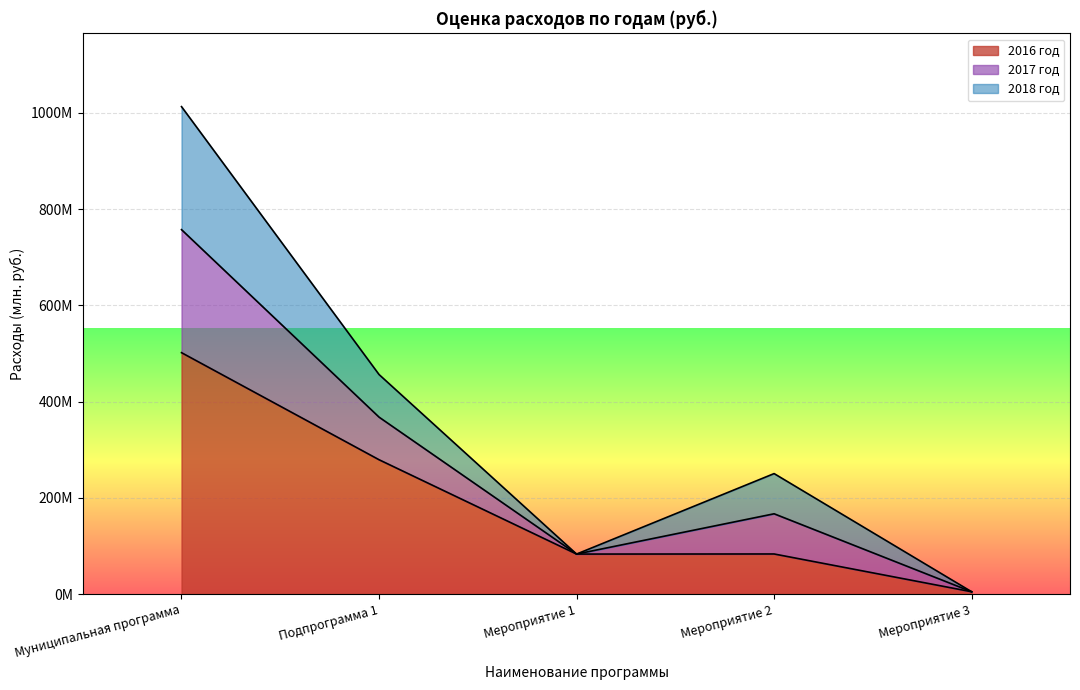

How many values in the 2016 год series exceed 83?

4